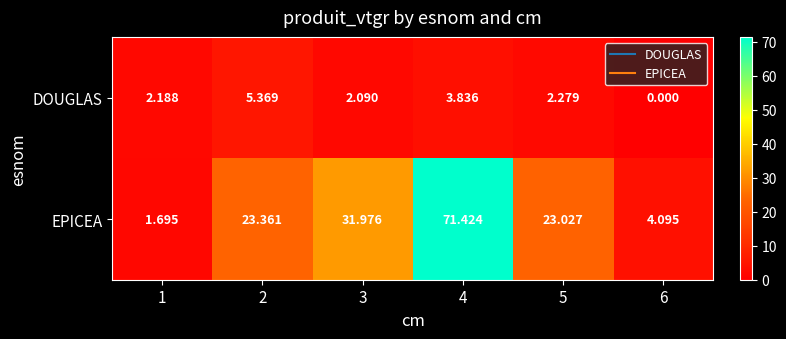

Rank the series at 1 from highest to lowest value.

DOUGLAS, EPICEA